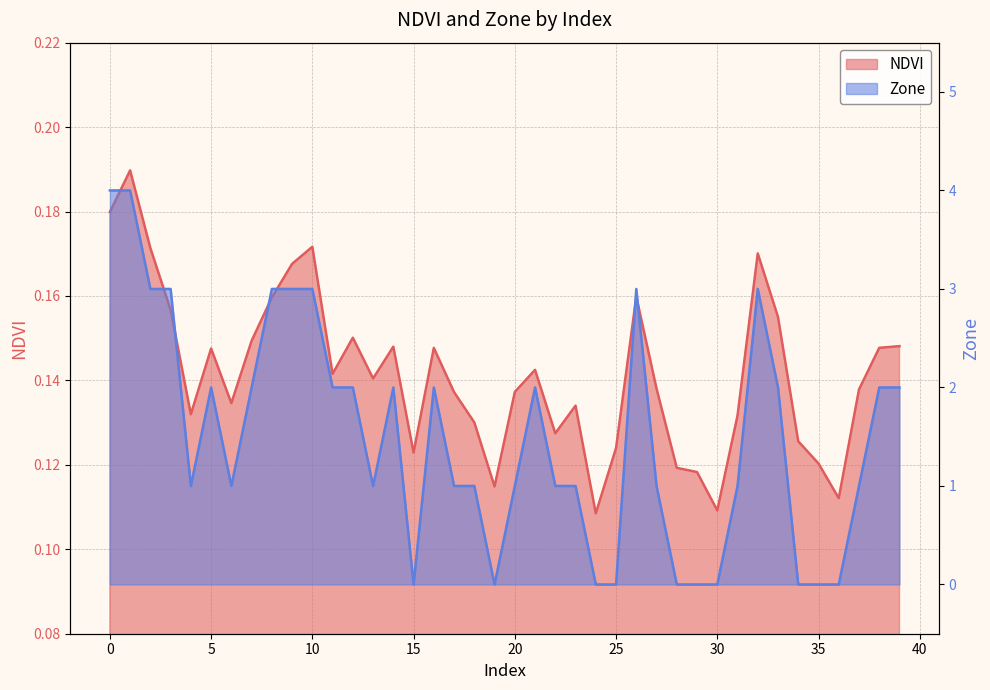

True or false: NDVI has a value of 0.2 at 21.

False